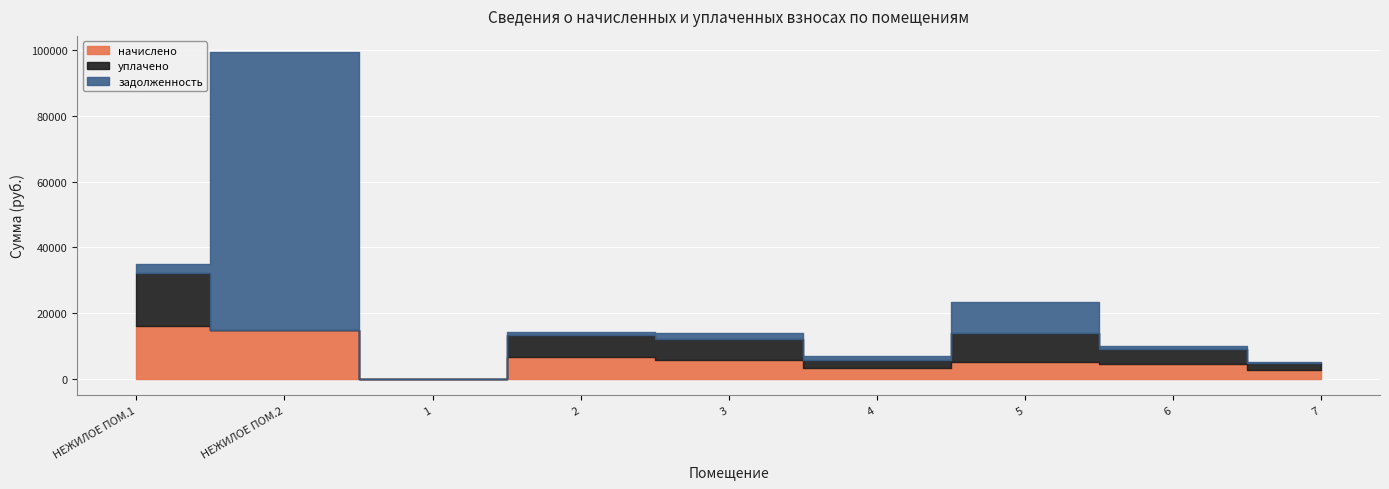

True or false: уплачено and задолженность intersect in this chart.

True